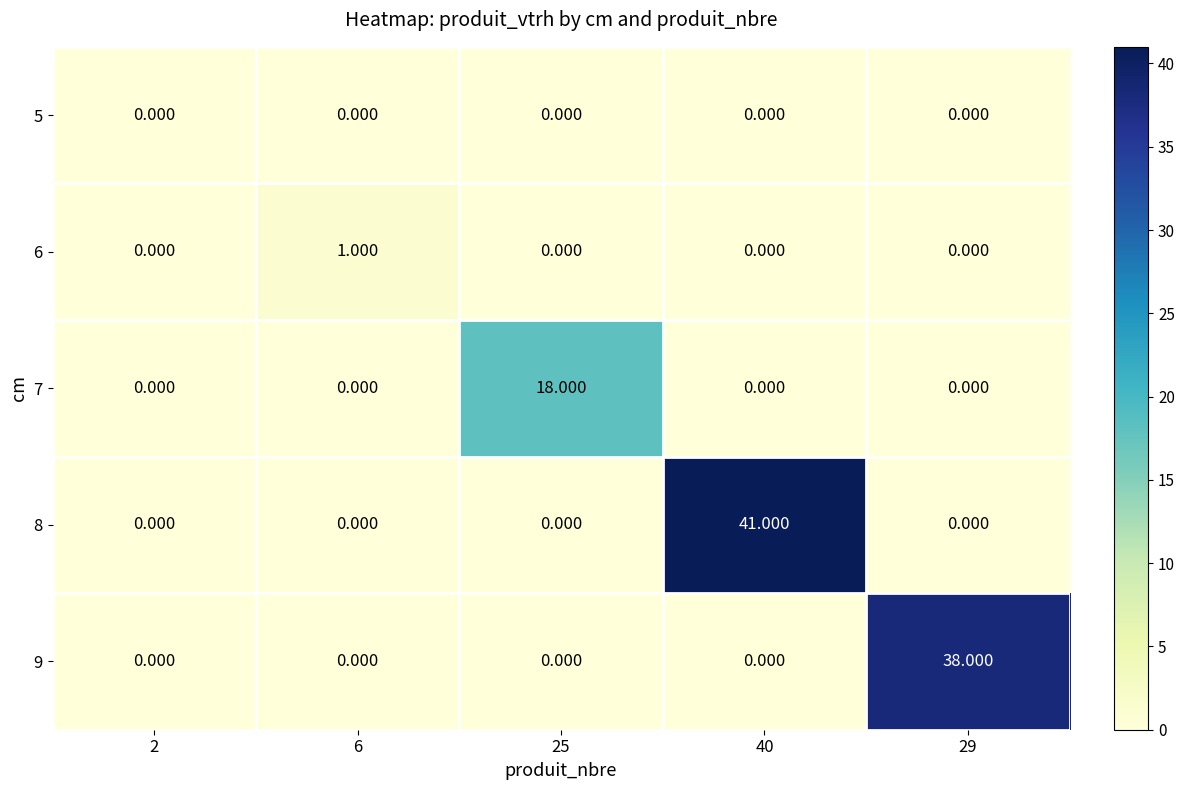

At which category is the sum across all series the highest?

40